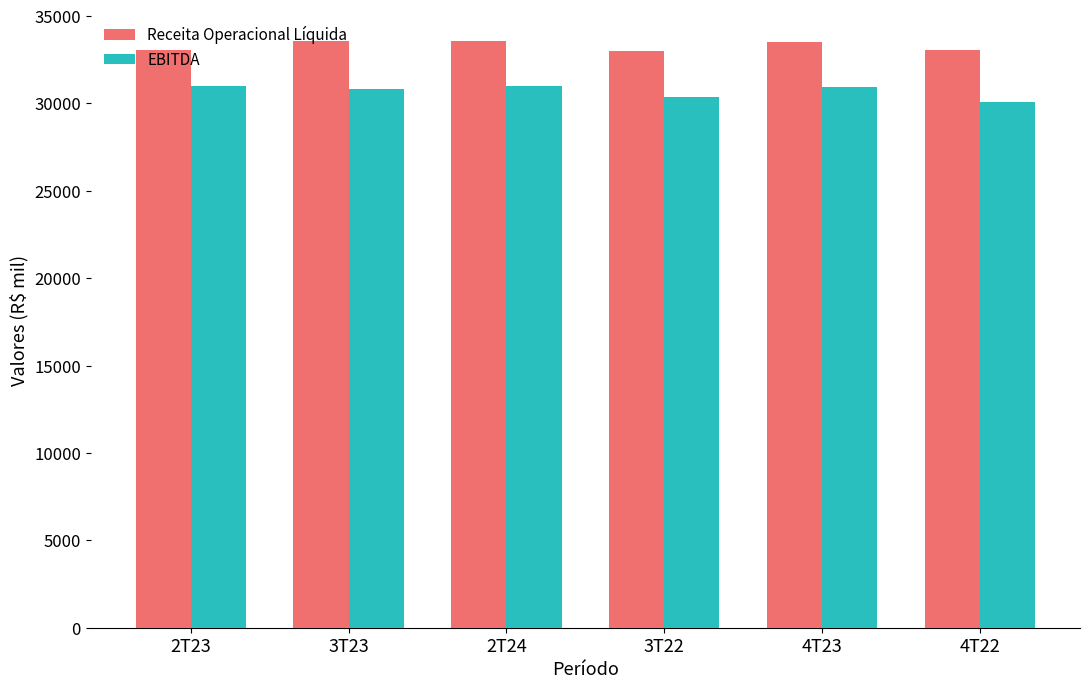

What is the spread (max minus min) of values at 2T24?

2591